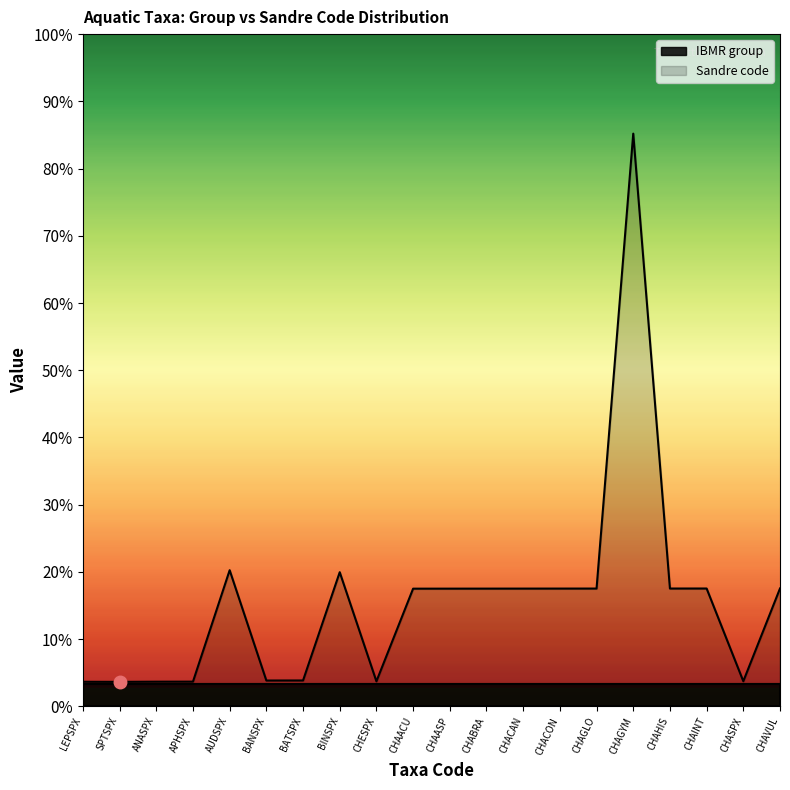

What is the average value?

4693